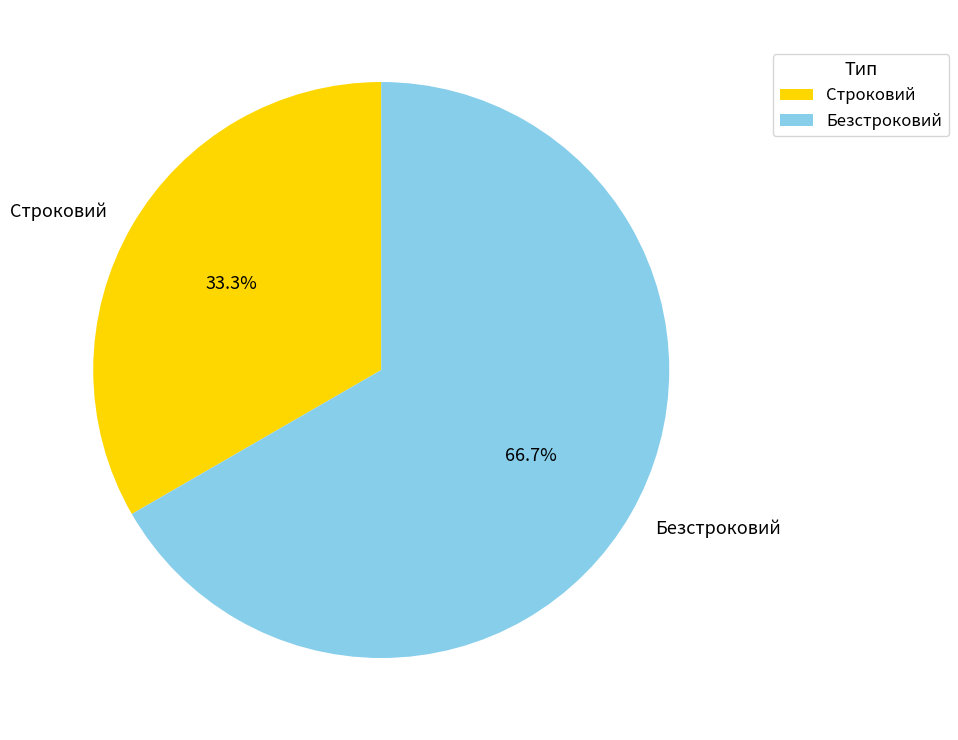

Between Строковий and Безстроковий, which is larger?

Безстроковий